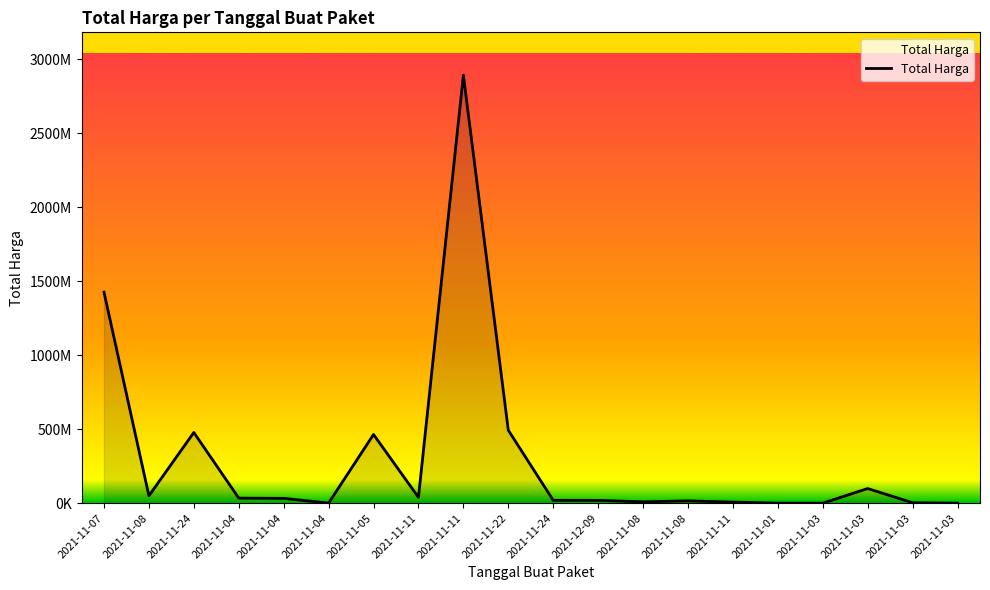

At which category does the data reach its first local peak?

2021-11-24